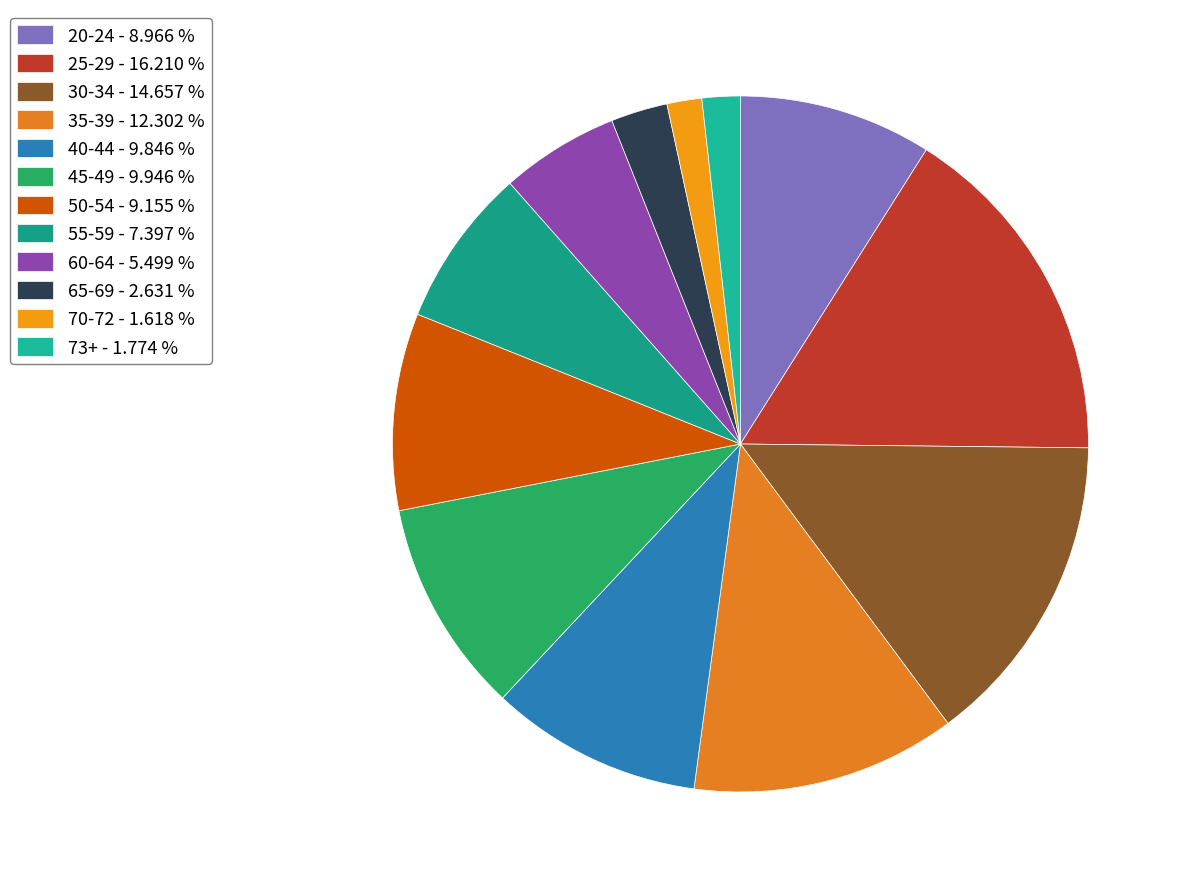

What percentage is the 40-44 slice, to the nearest percent?

10%